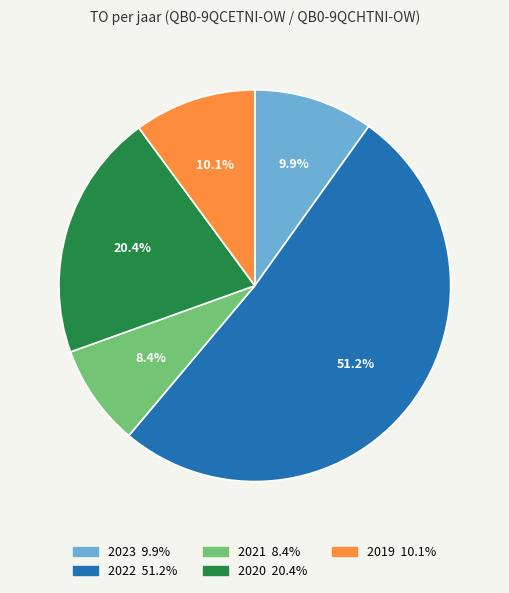

Is there any slice that represents more than half of the pie?

Yes